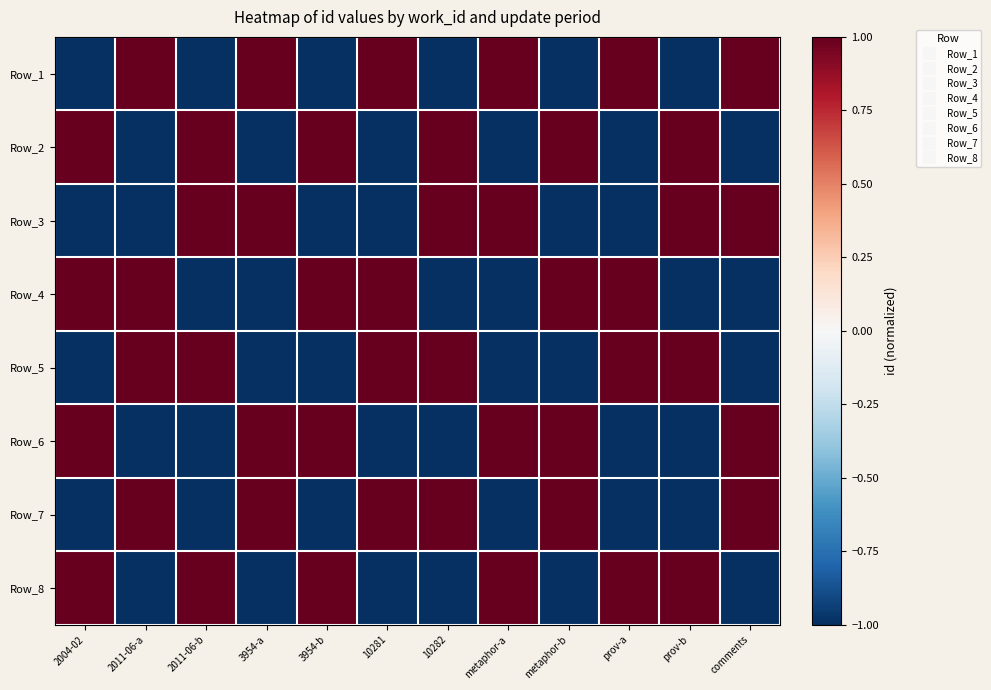

Which label corresponds to the smallest value in the chart?

2004-02